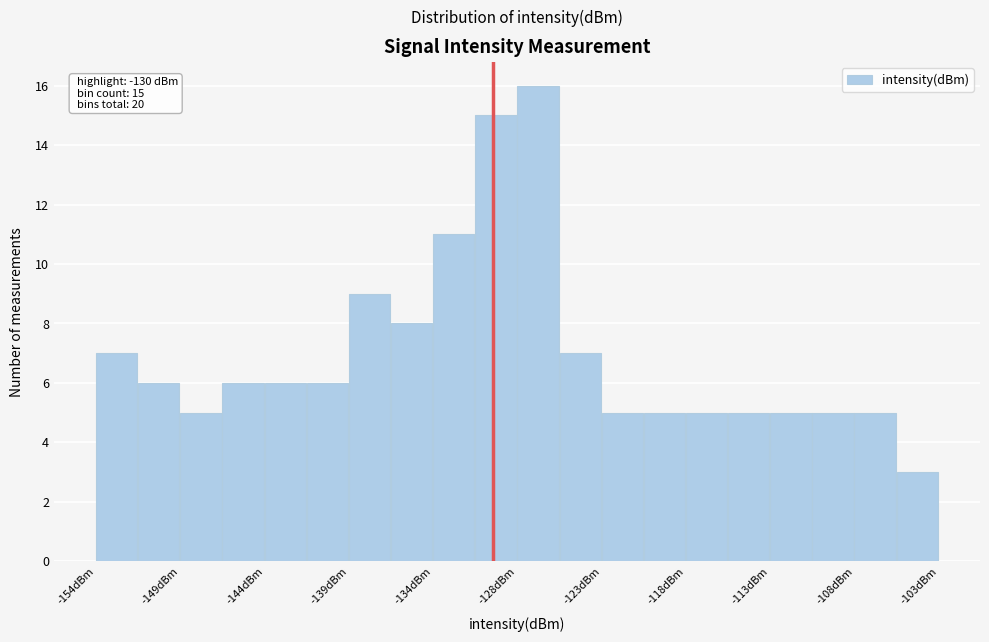

Around what value on the x-axis is the tallest bar? Give the approximate position of its centre, as read against the axis.

-127